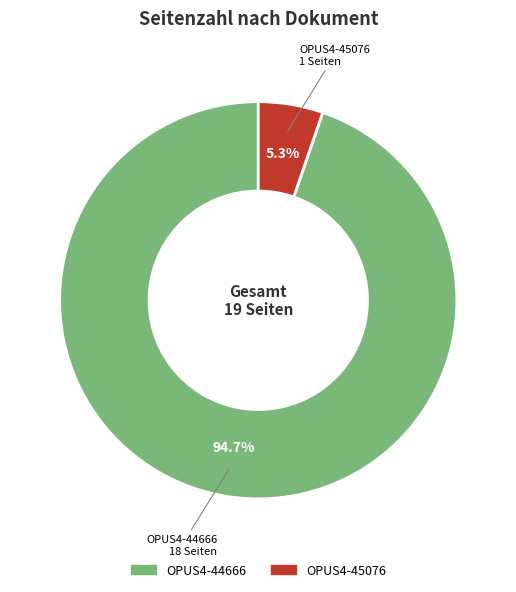

Count the number of slices in the pie.

2